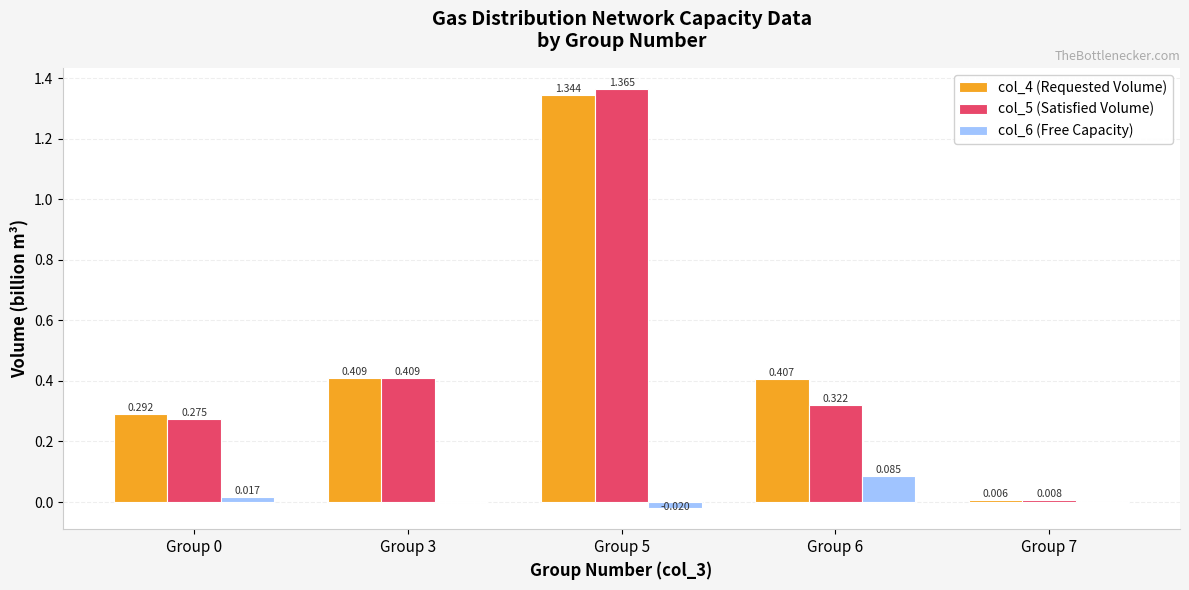

At which label does col_6 (Free Capacity) first exceed 0?

Group 0